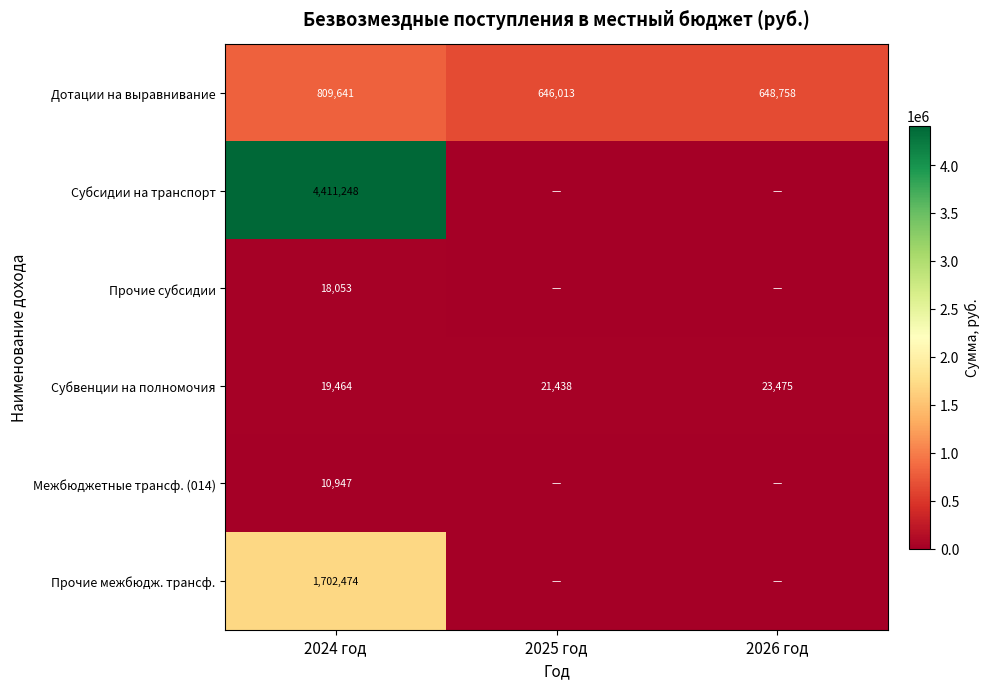

What is the highest value of the Субвенции на полномочия series?

23475